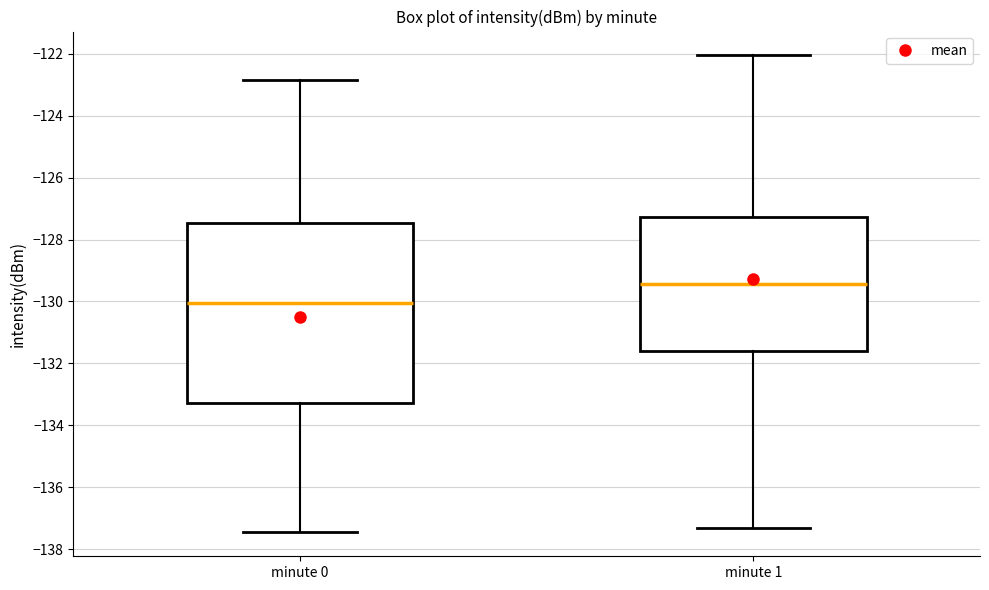

Reading left to right, read every box against the y-axis: the position of its median line, the range the box covers, and the ends of its whiskers. The values are not printed on the chart, so give them approximately, as read against the axis.

minute 0: median -130.0, box -133.2 to -127.4, whiskers -137.4 to -122.8
minute 1: median -129.4, box -131.6 to -127.2, whiskers -137.4 to -122.0